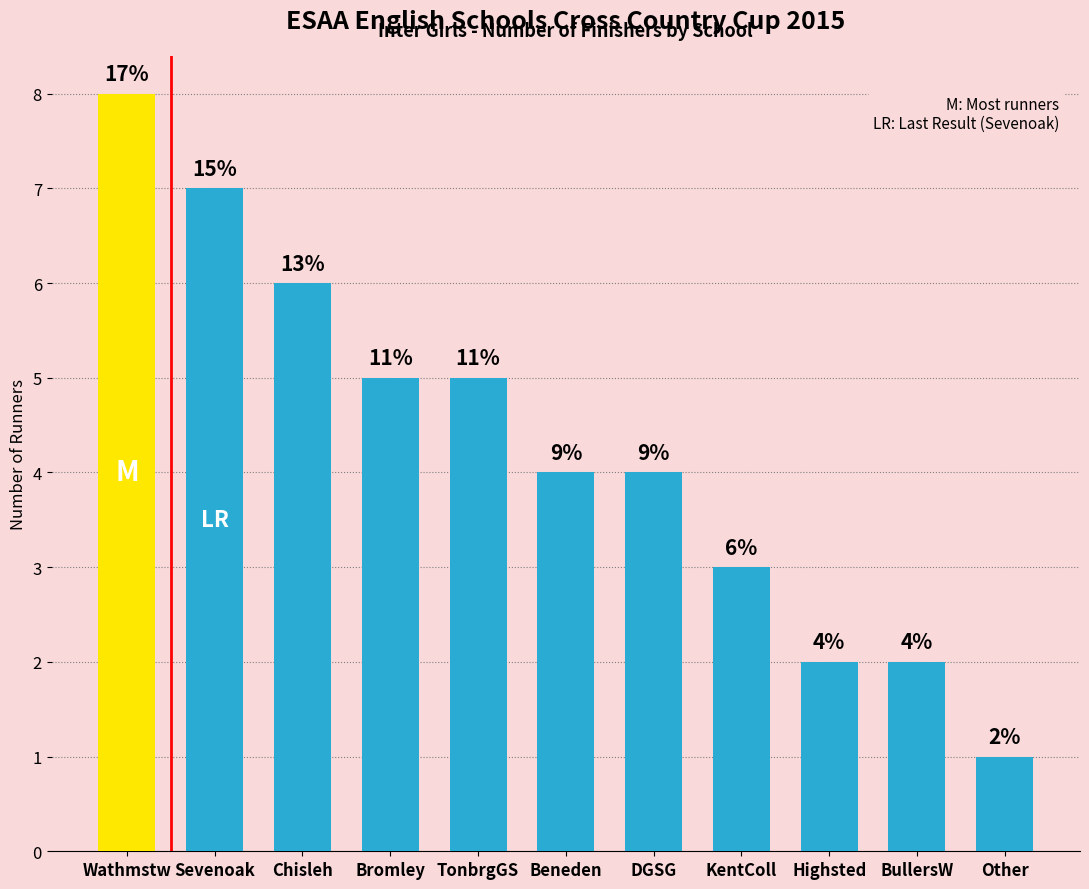

Reading left to right, what are all the values shown in this chart?

Wathmstw=8	Sevenoak=7	Chisleh=6	Bromley=5	TonbrgGS=5	Beneden=4	DGSG=4	KentColl=3	Highsted=2	BullersW=2	Other=1